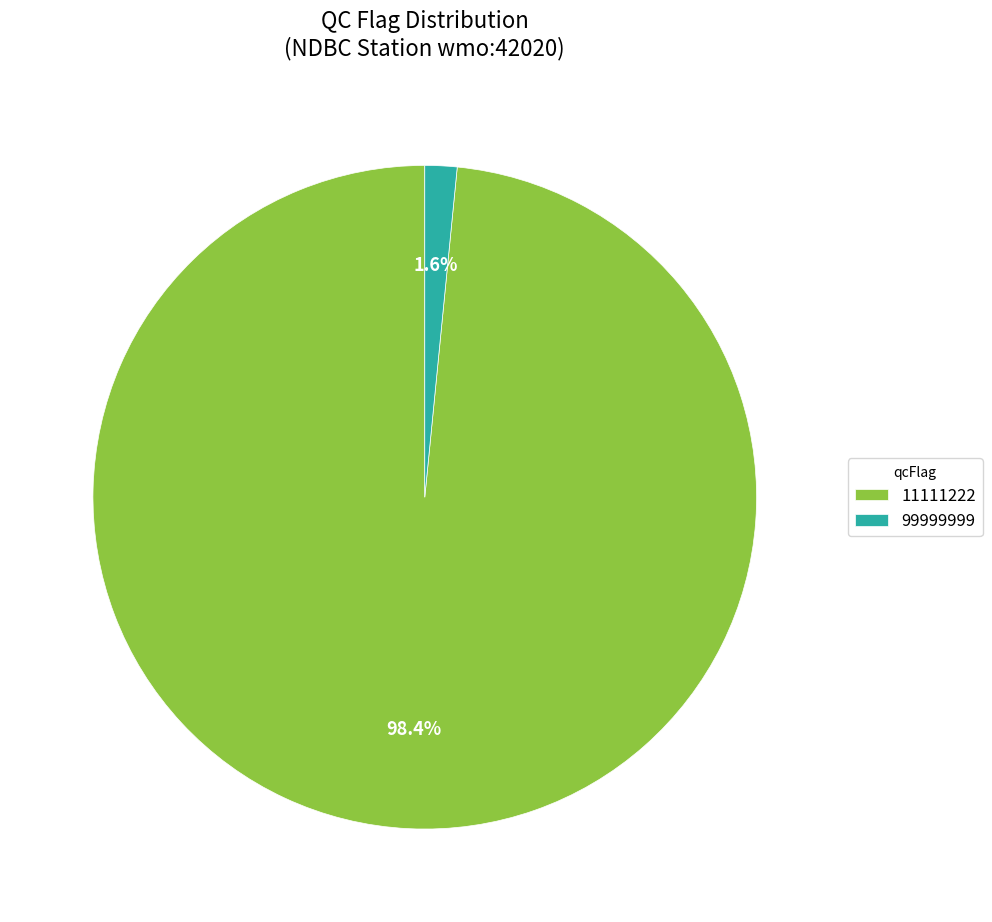

Which has a higher value, 11111222 or 99999999?

11111222